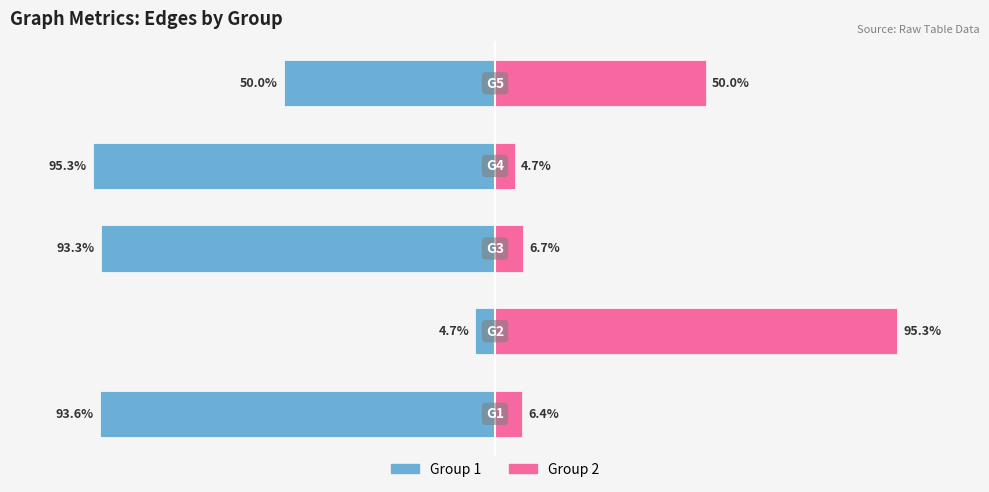

At which category is the sum across all series the highest?

1